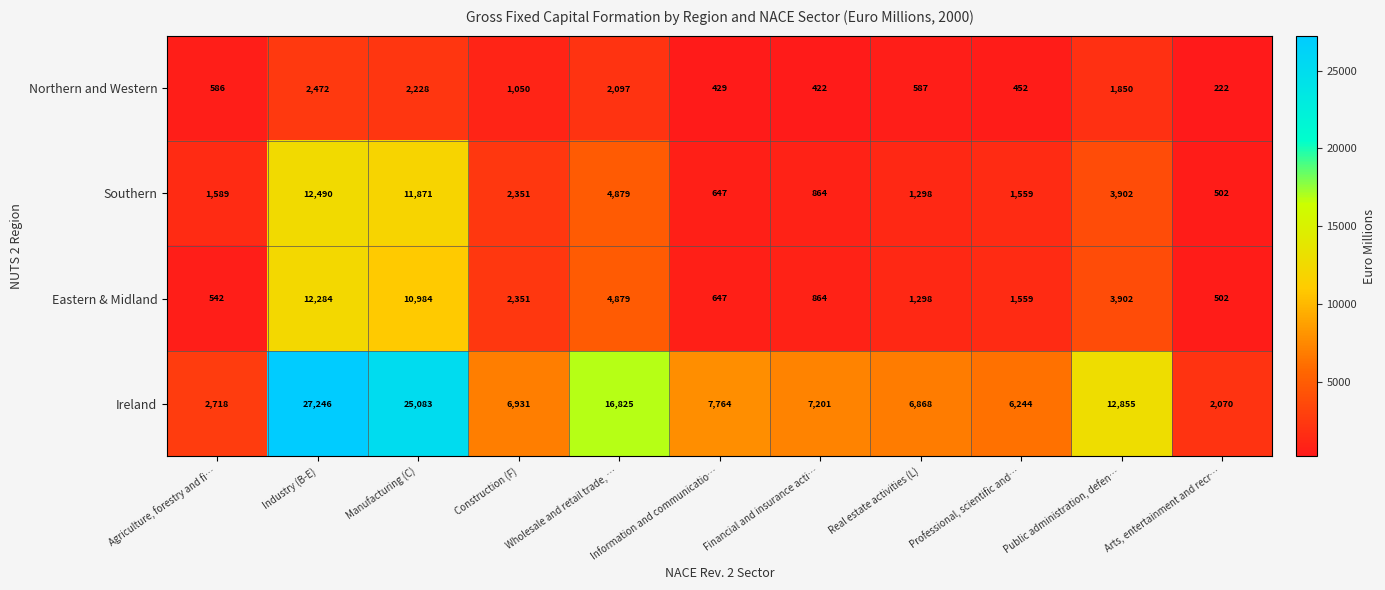

Is it true that Ireland equals 43154 at Manufacturing (C)?

False